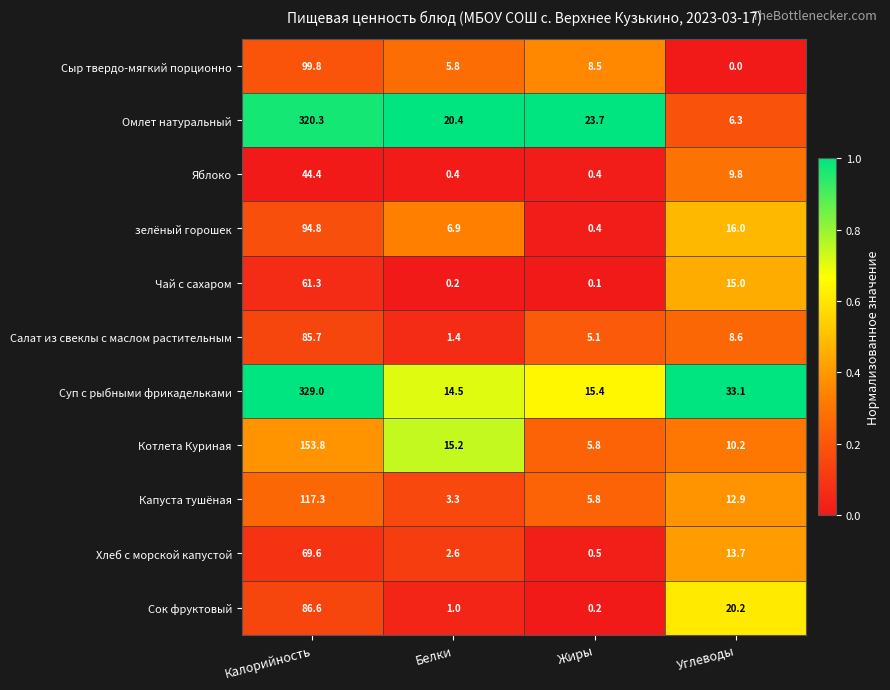

Is it true that Салат из свеклы с маслом растительным equals 2.4 at Белки?

False